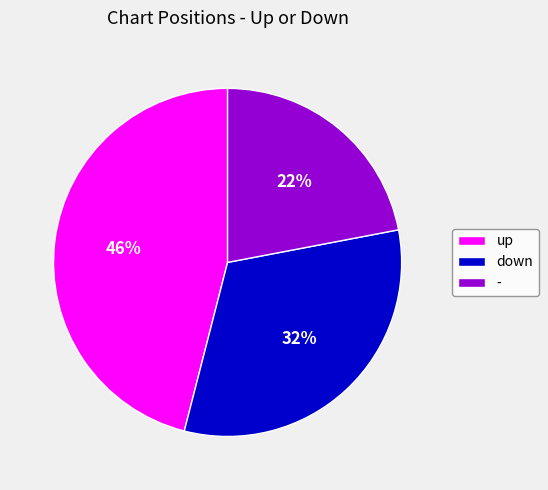

Do up and down together represent more than half of the pie?

Yes